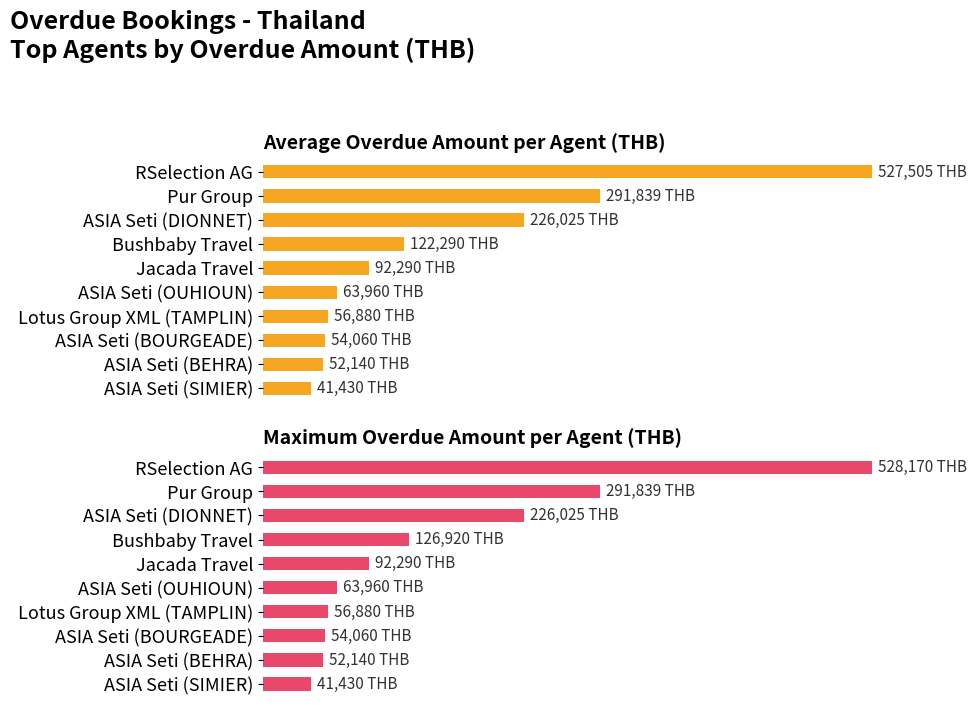

Does the chart contain stacked bars?

No